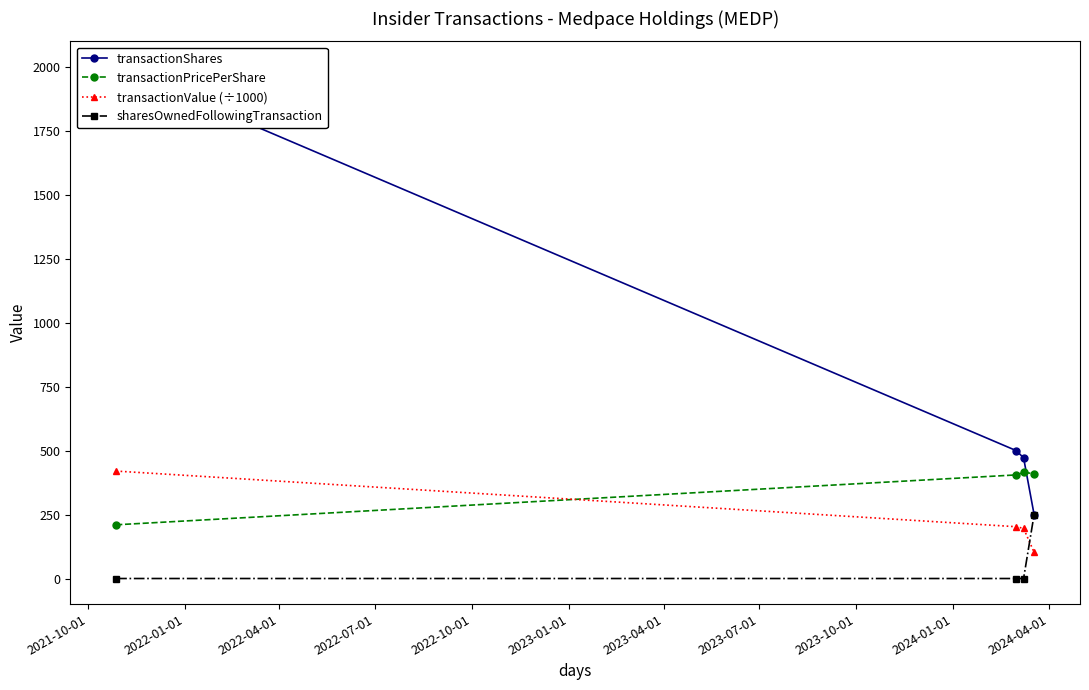

True or false: transactionPricePerShare has more than 1 points higher than both neighbors.

False